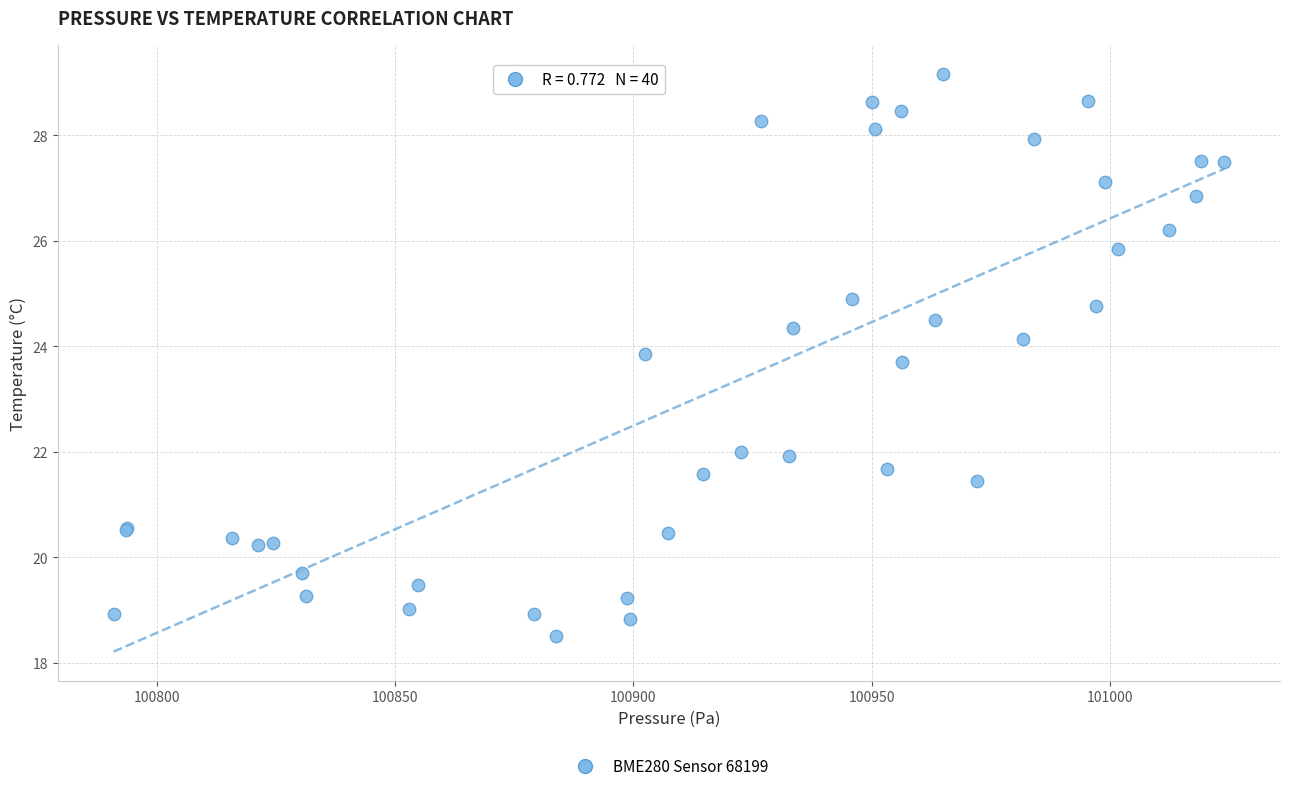

What Y value in the scatter plot is closest to 23?

23.7